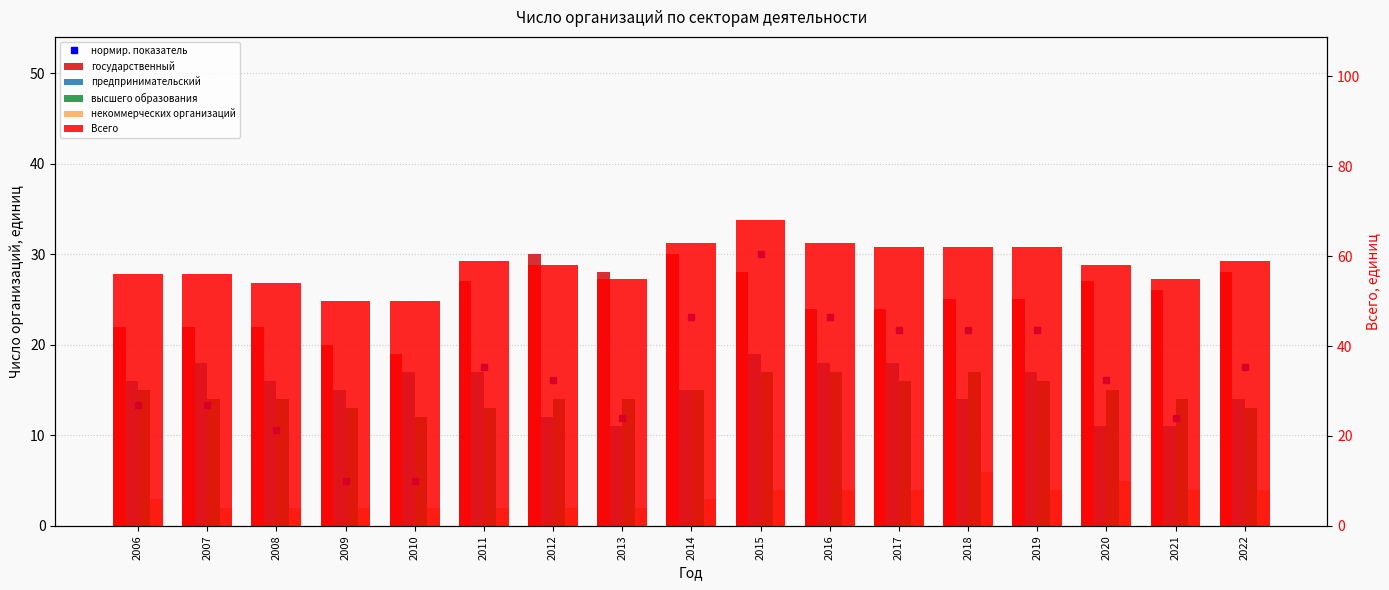

How many предпринимательский values are between 14 and 17?

9